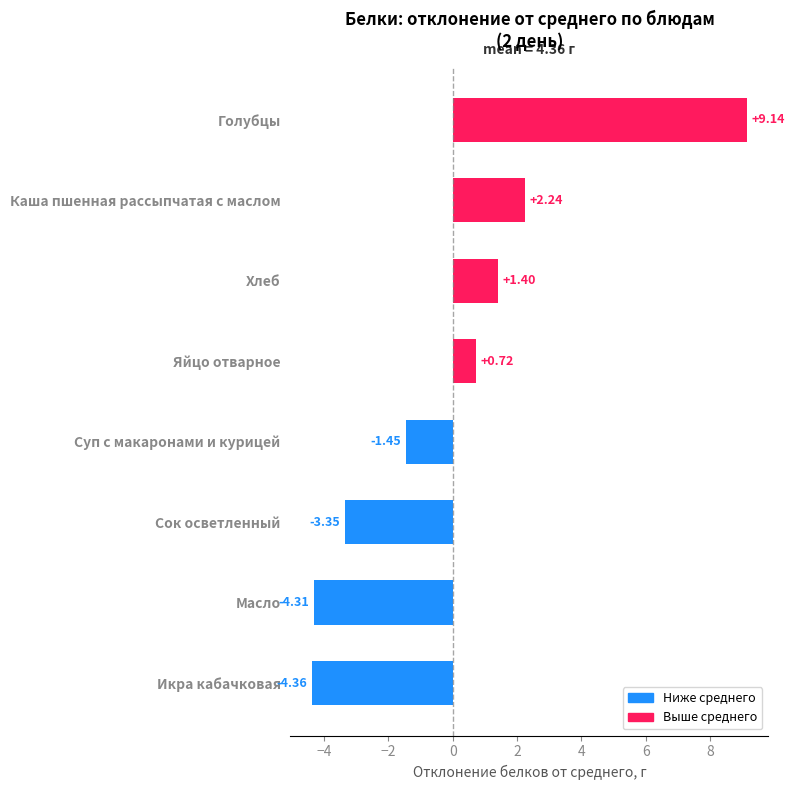

What is the label of the 8th bar from the bottom?

Голубцы